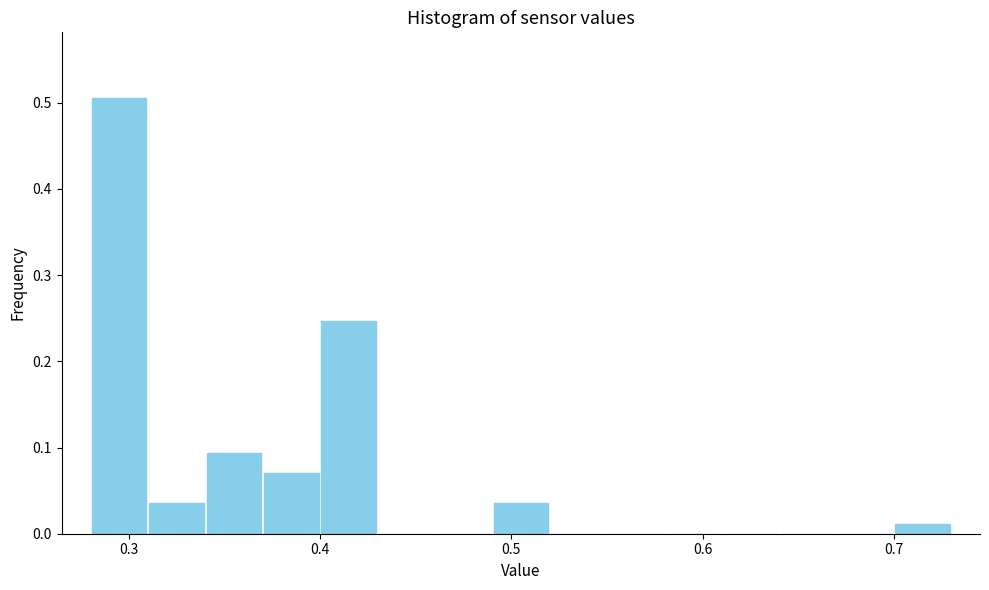

Read against the x-axis, roughly where is the centre of the tallest bar?

0.30